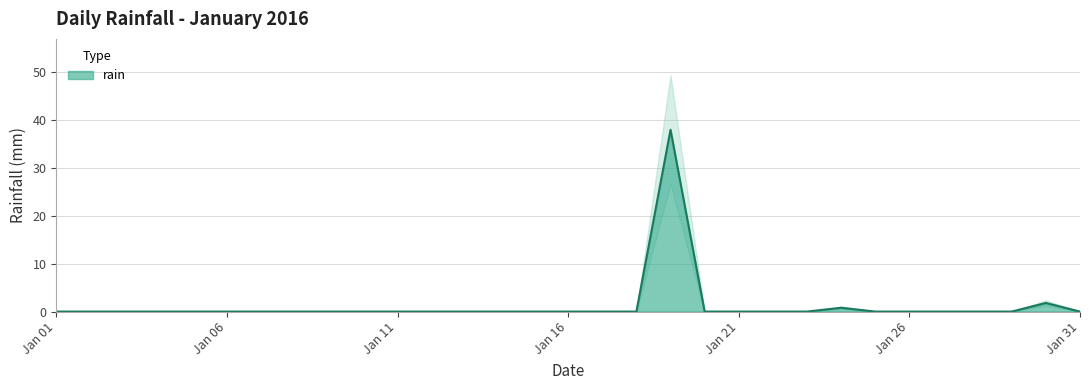

What is the difference between the second highest and second lowest values?

1.8